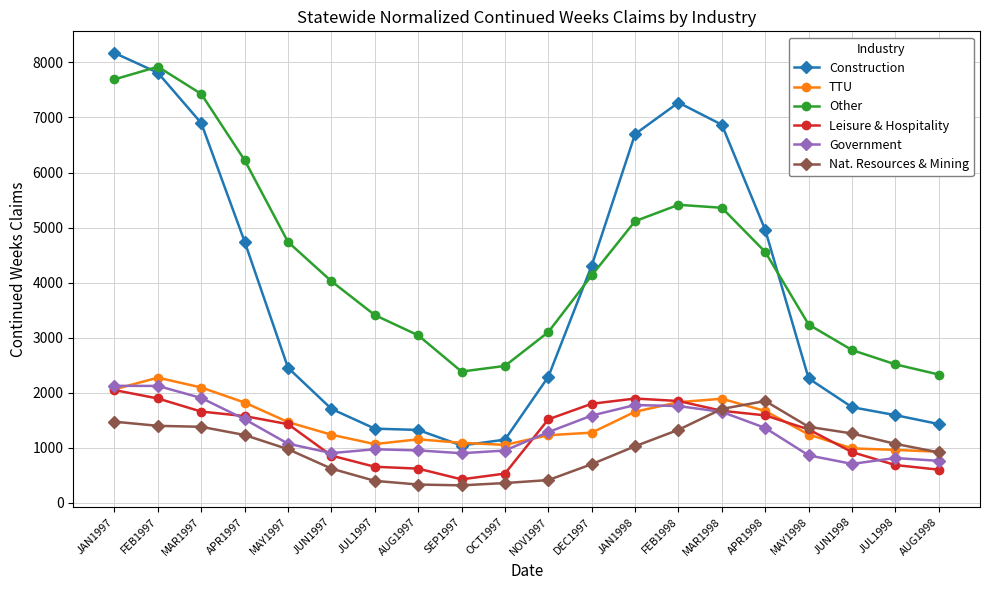

What is the maximum value for Construction?

8173